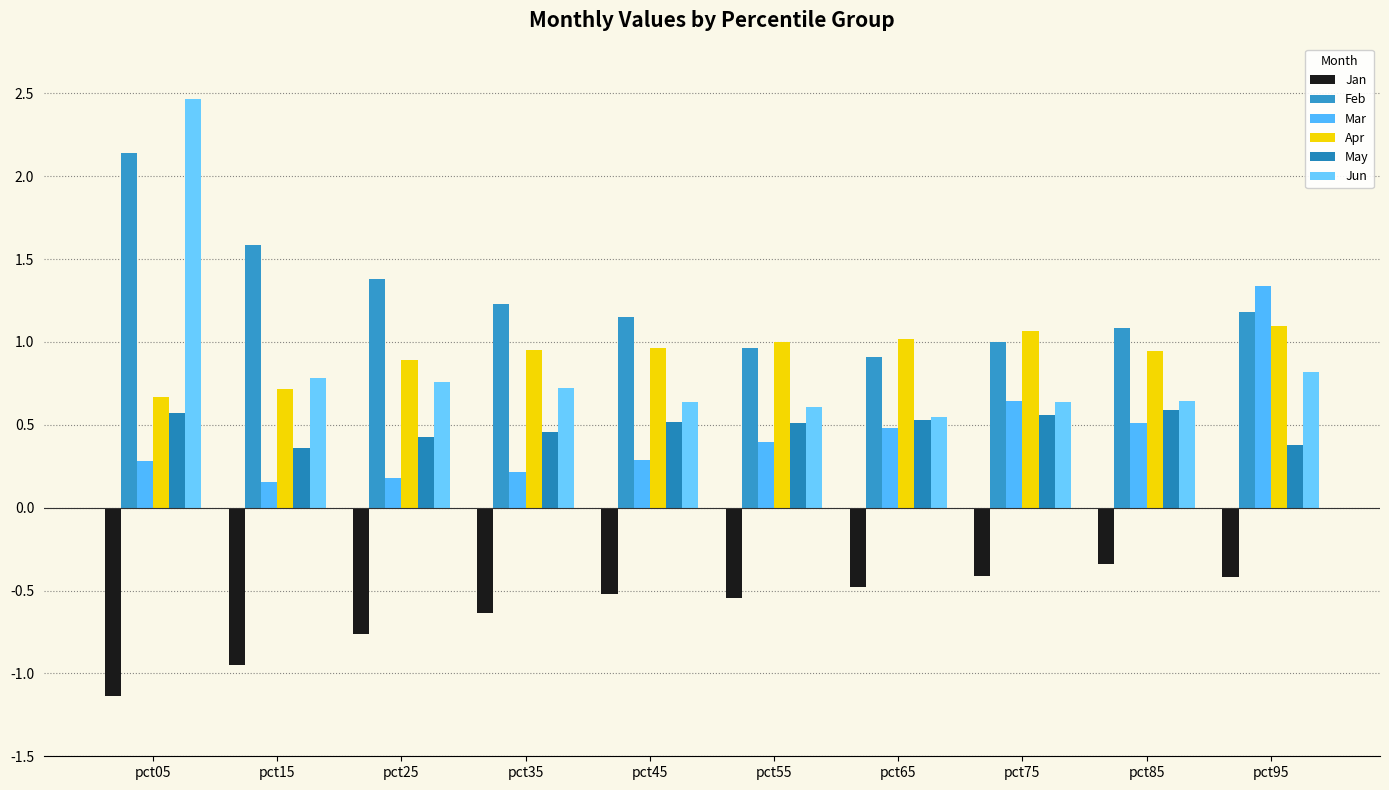

What is the approximate value of Jun at pct15?

0.8